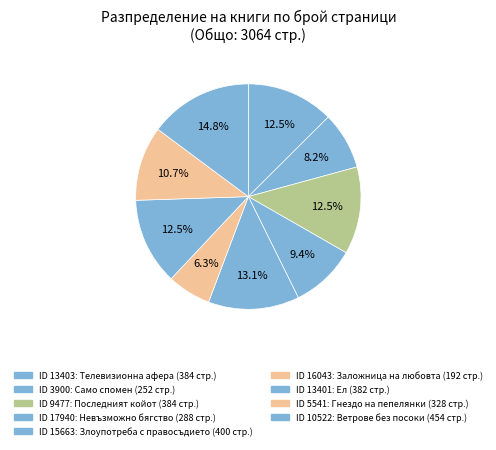

How many segments does this pie chart have?

9